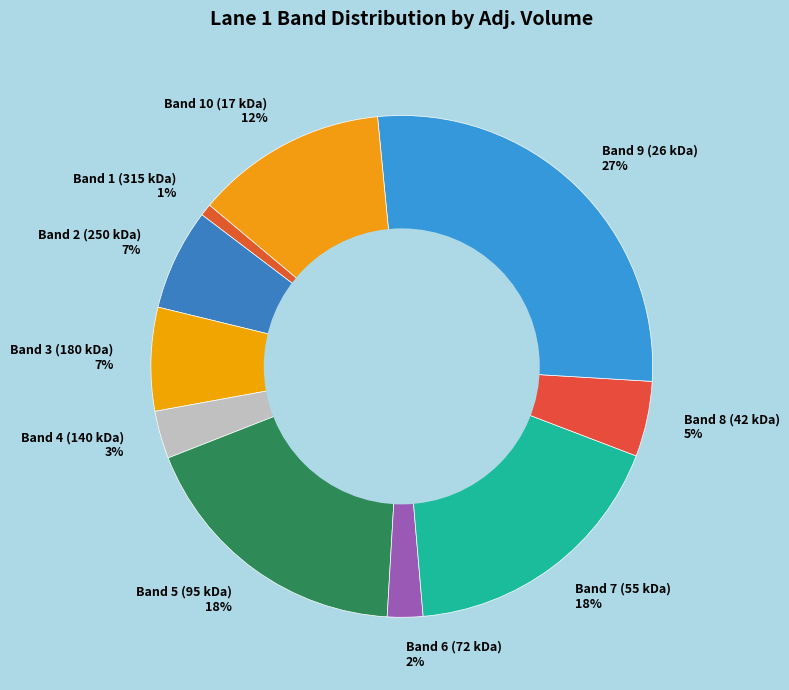

What is the smallest slice in the pie chart?

Band 1 (315 kDa)